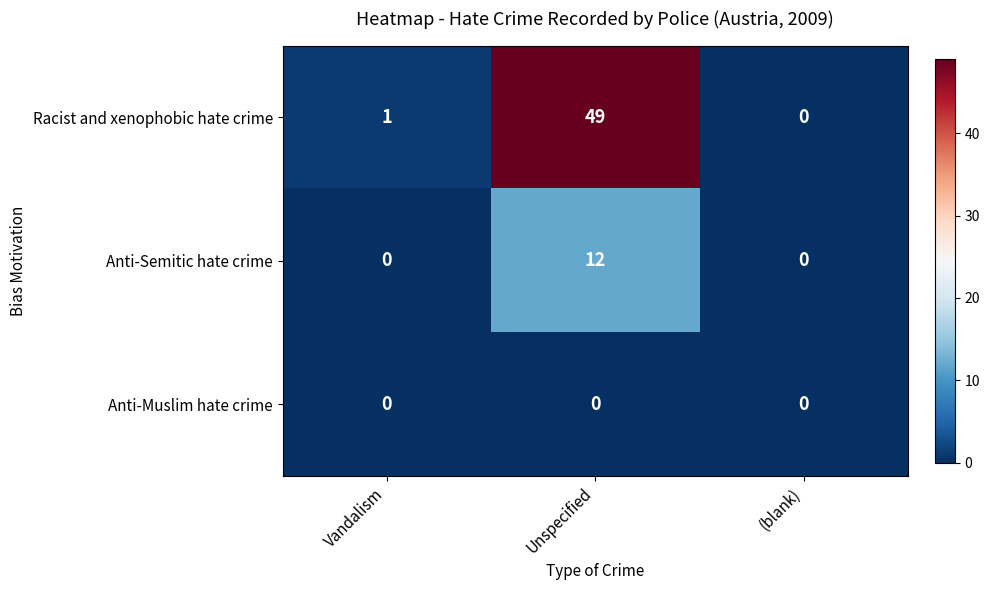

Rank the series at Unspecified from lowest to highest value.

Anti-Muslim hate crime, Anti-Semitic hate crime, Racist and xenophobic hate crime